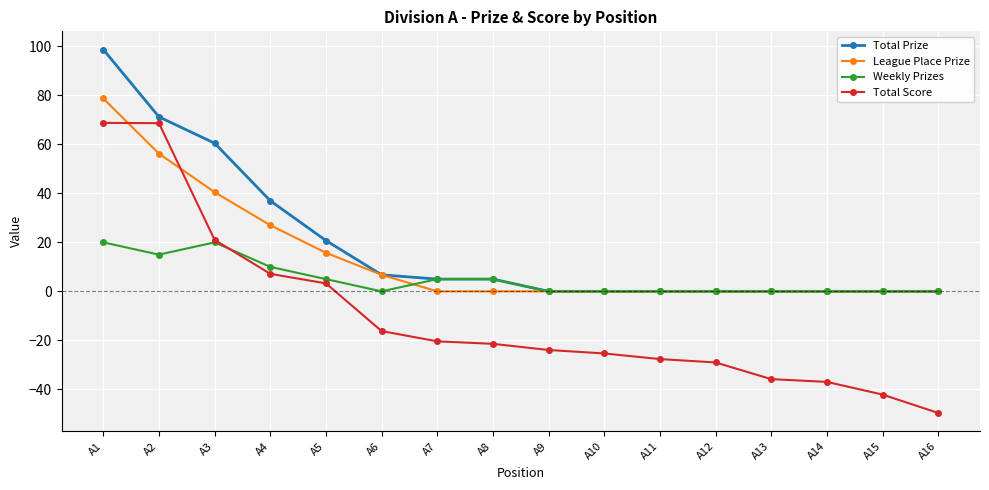

At which label does Total Score reach its minimum?

A16